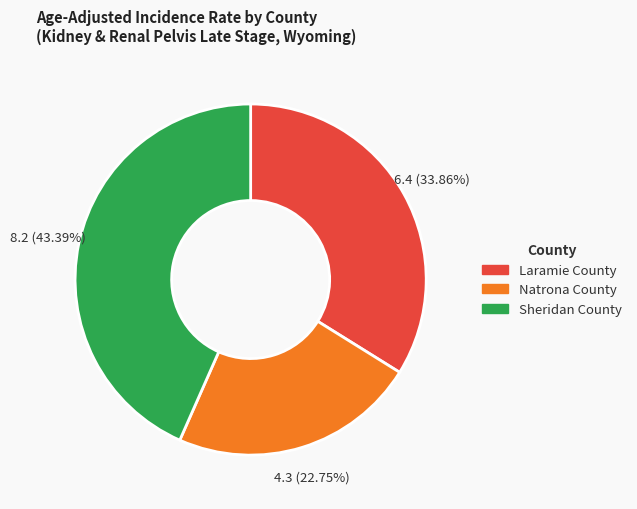

Rank the categories by value from highest to lowest.

Sheridan County, Laramie County, Natrona County